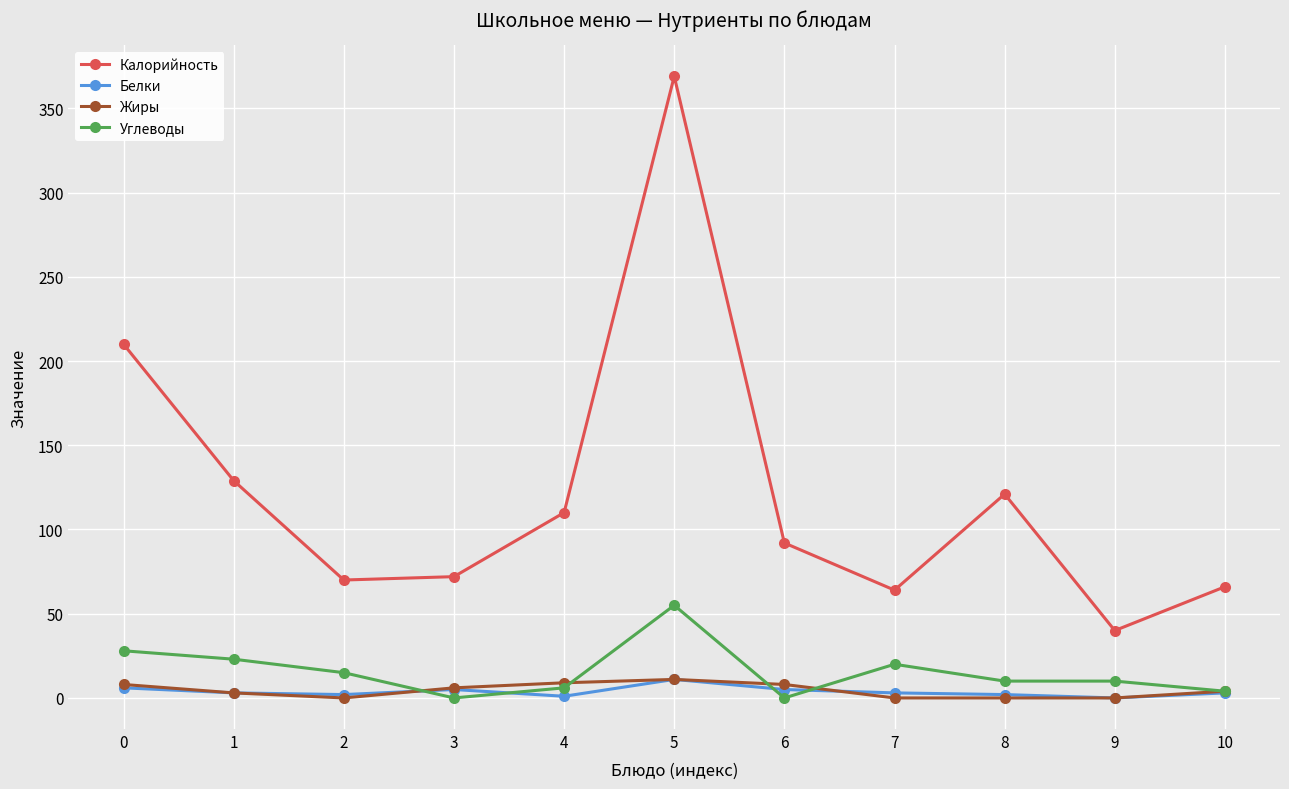

True or false: Жиры has more than 0 interior local peaks.

True